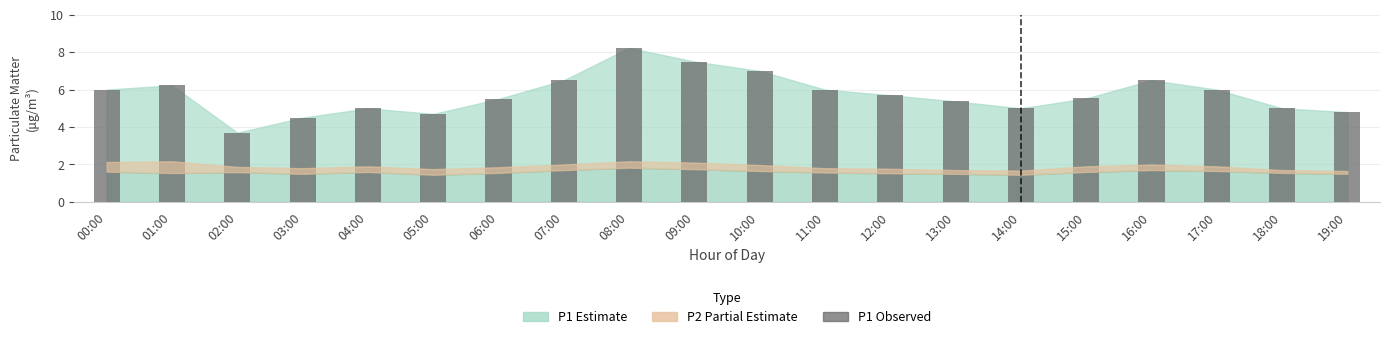

Is it true that the value at 09:00 is 7.5?

True